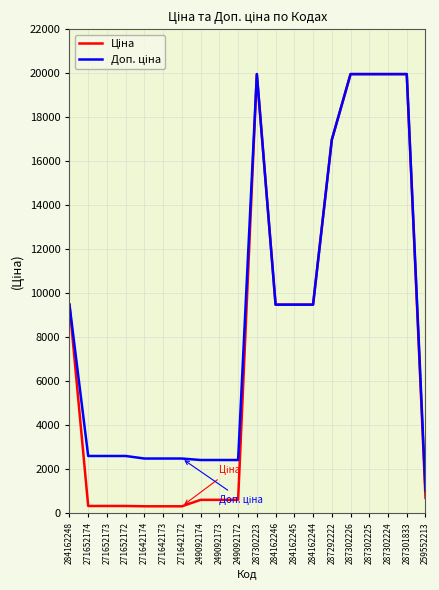

What is the greatest value displayed?

19964.2